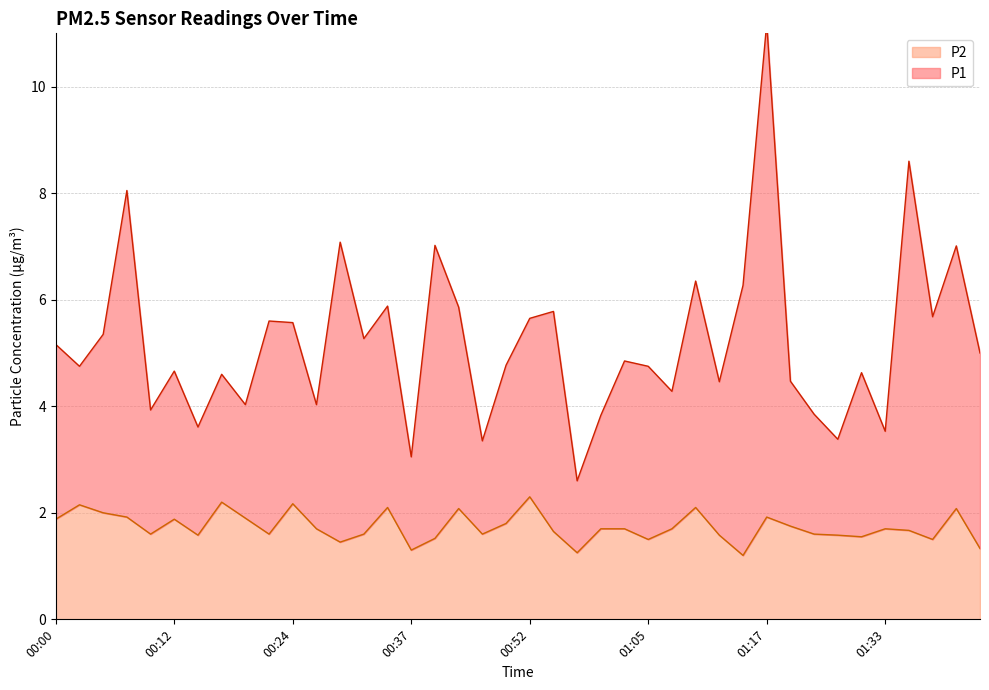

How many distinct data groups are displayed?

2